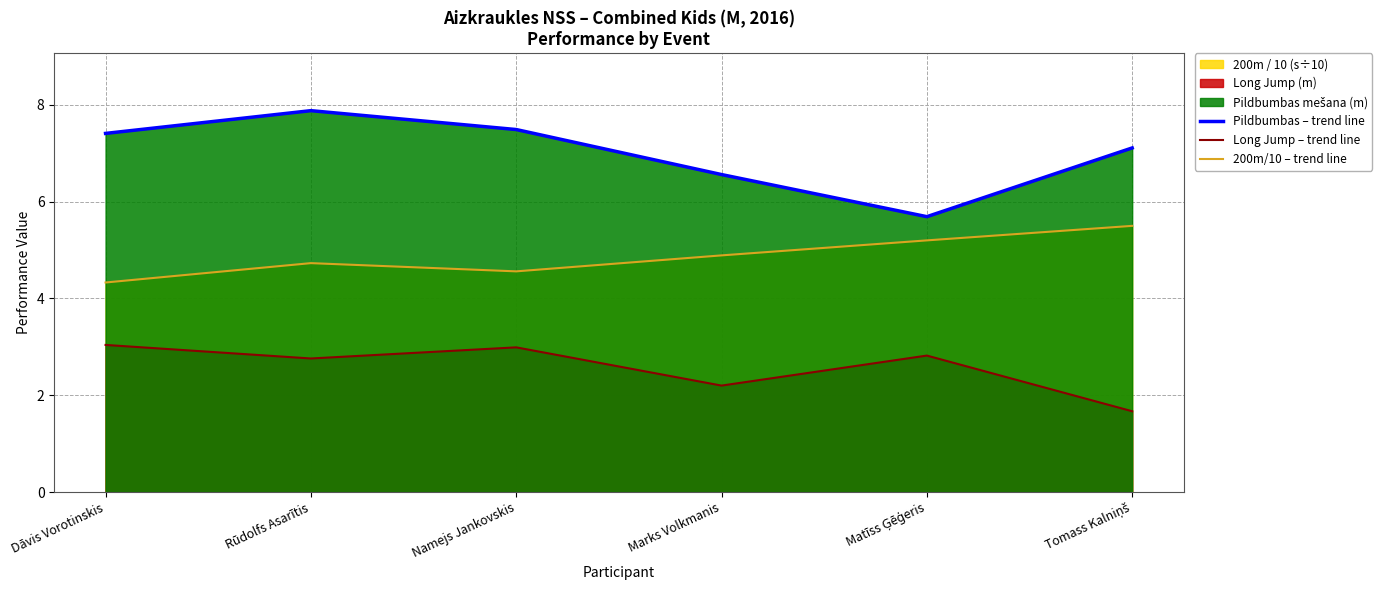

What position from the right is Tomass Kalniņš?

1